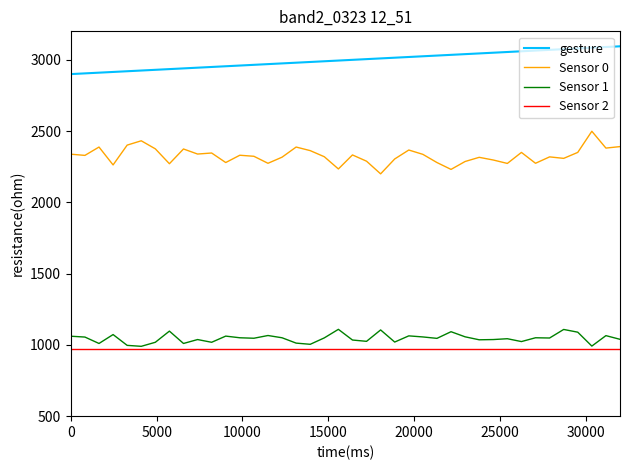

Which series has the largest total across all categories?

gesture